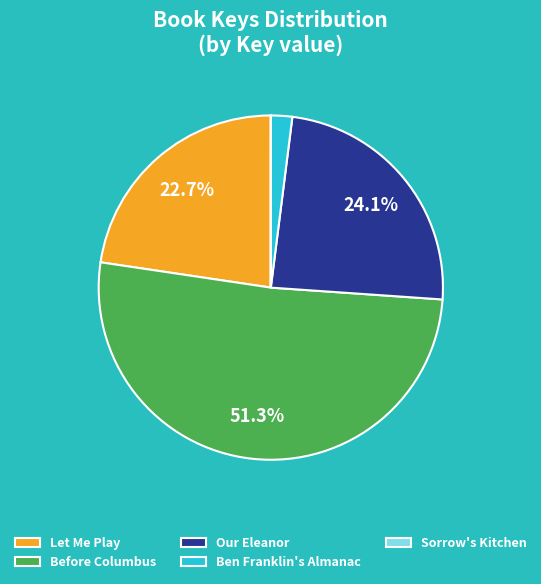

True or false: Our Eleanor accounts for 24% of the total.

True